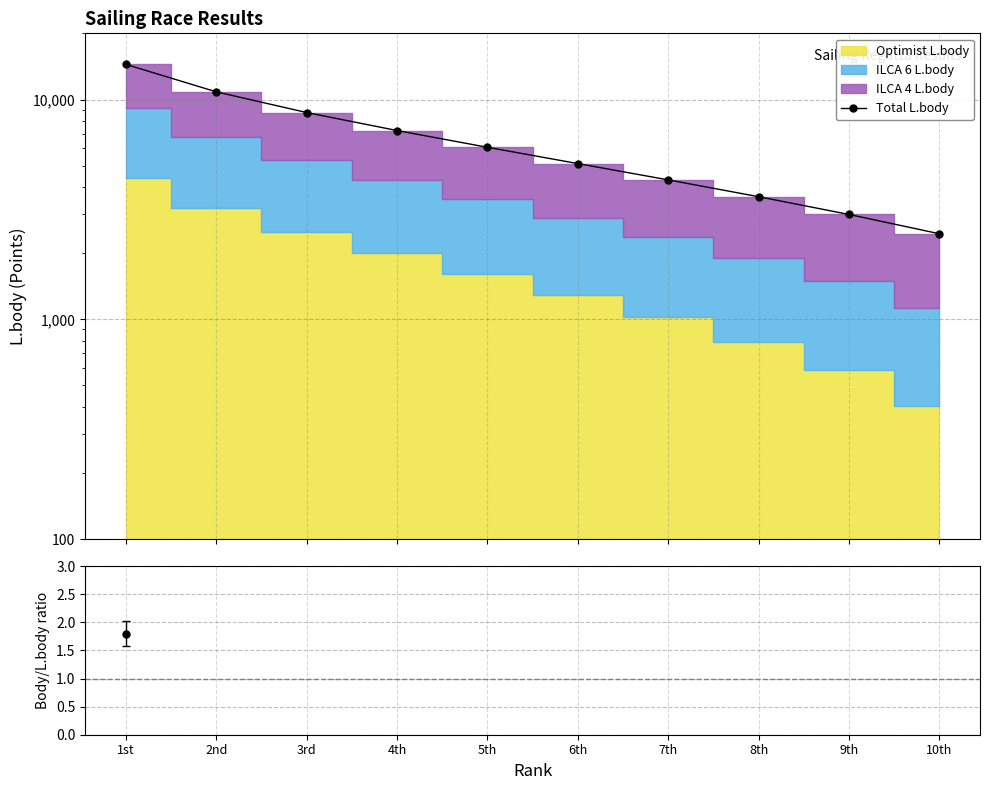

Reading right to left, extract all data points from this chart.

10th=2451	9th=3000	8th=3613	7th=4309	6th=5112	5th=6063	4th=7226	3rd=8725	2nd=10839	1st=14451